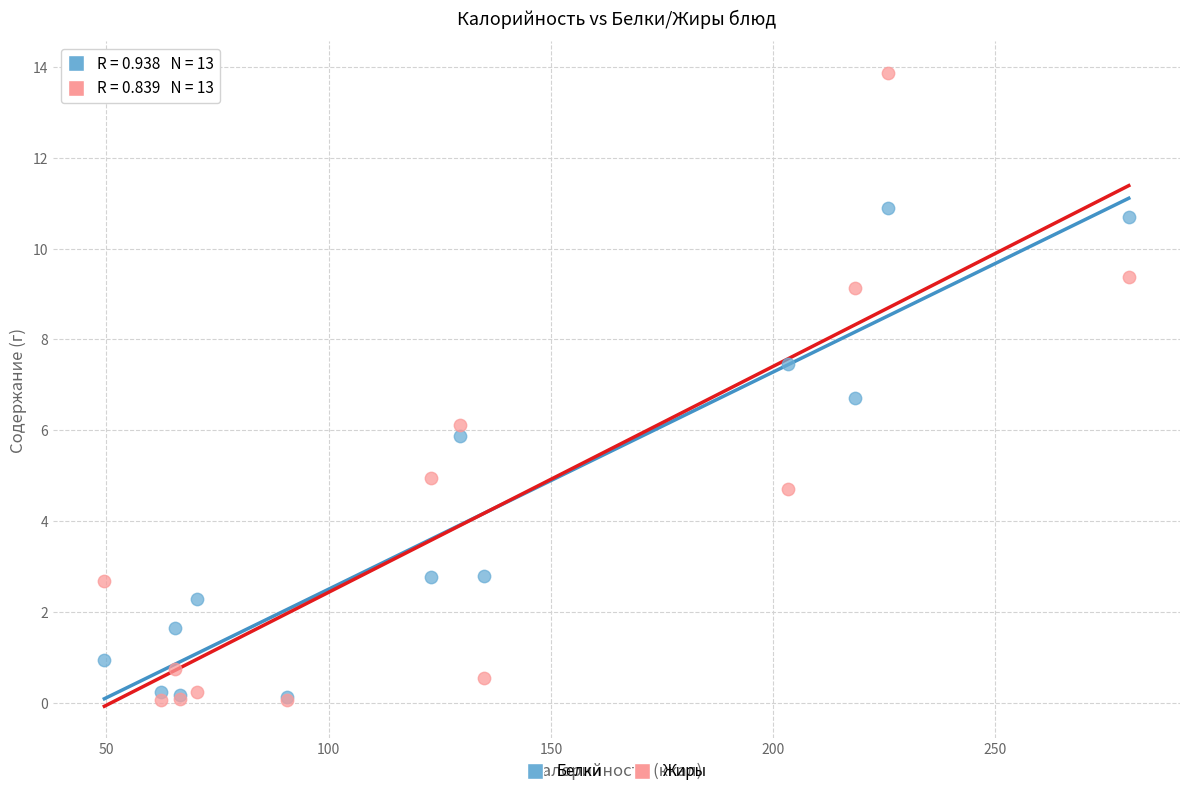

Which series has the largest Y range (max minus min)?

Жиры